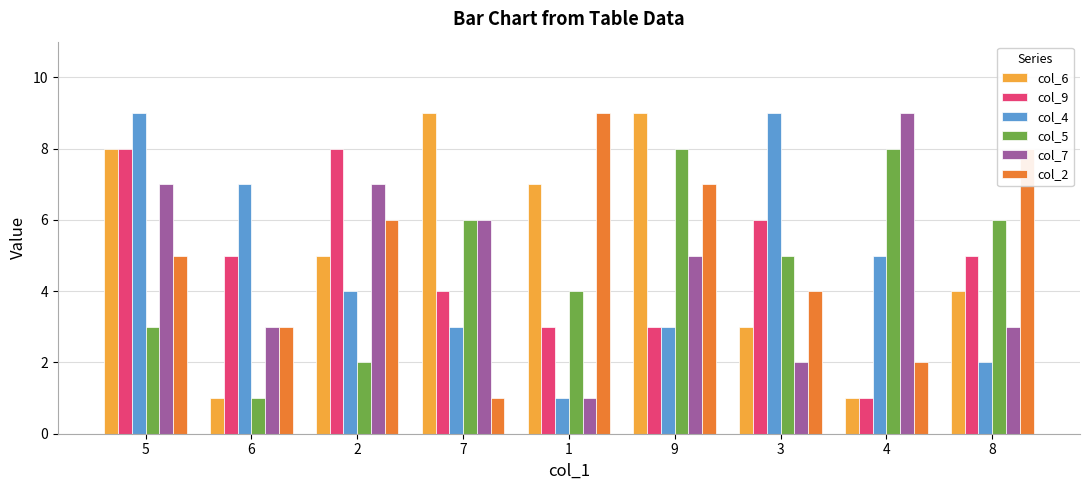

What is the label of the 9th bar from the right?

5